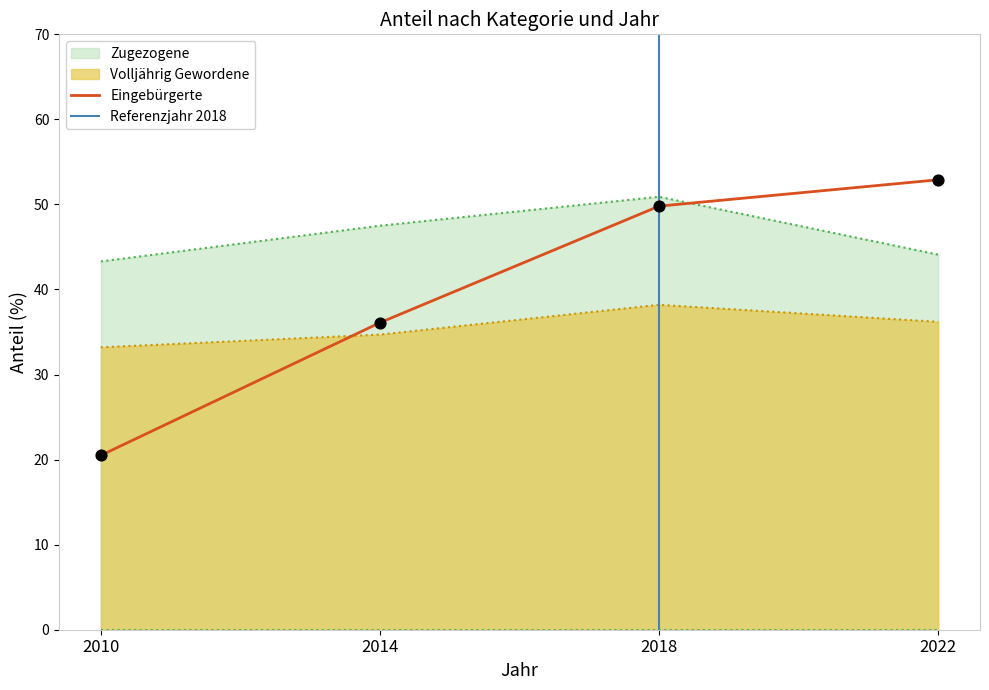

Which series contains the highest Y value?

Eingebürgerte